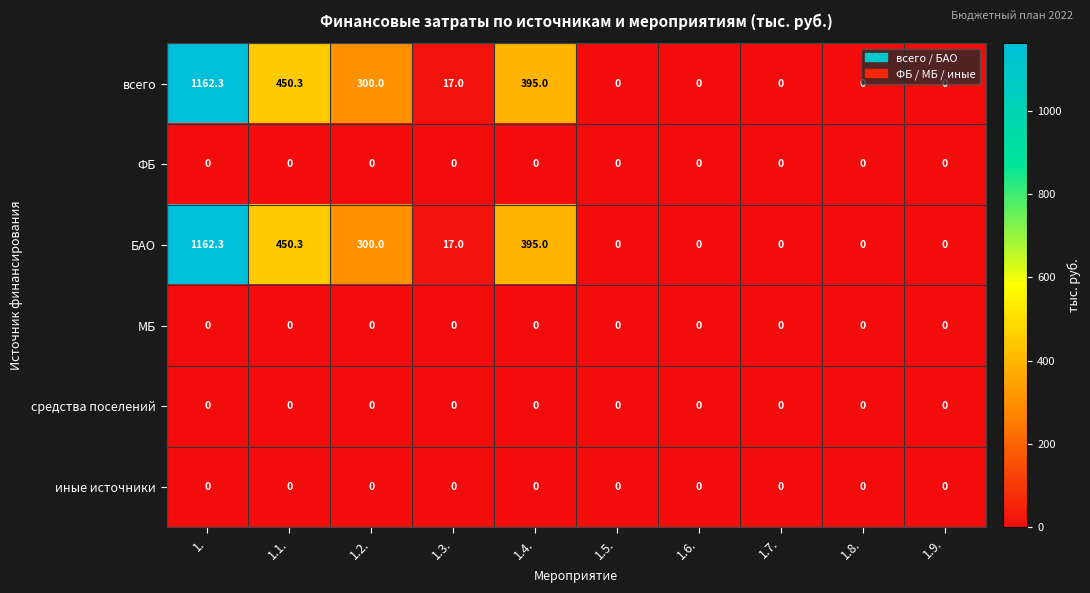

At which label does всего first exceed 17?

1.